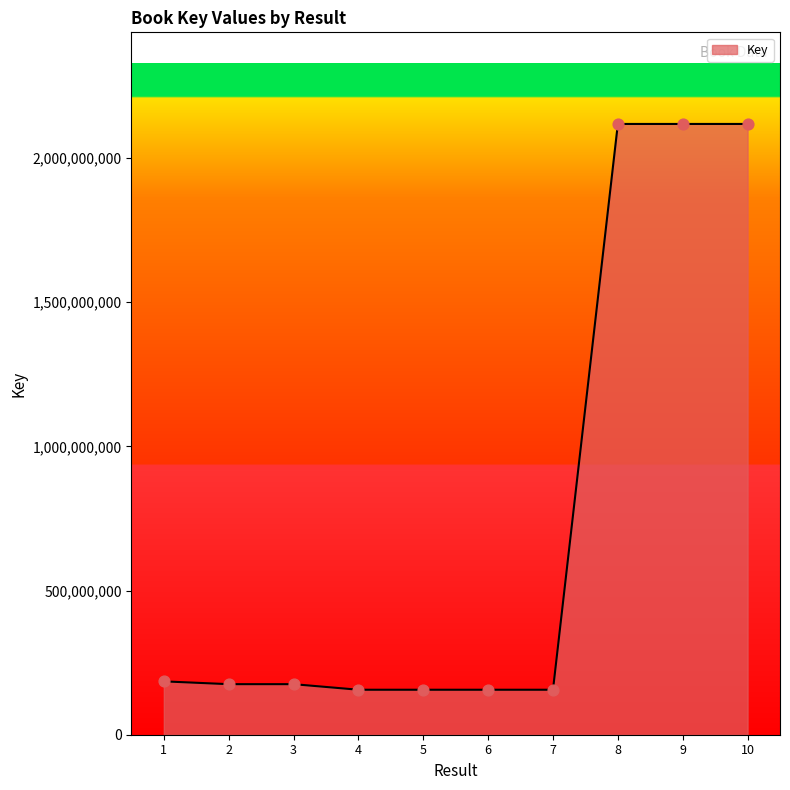

What is the change in value from 4 to 7?

-1196